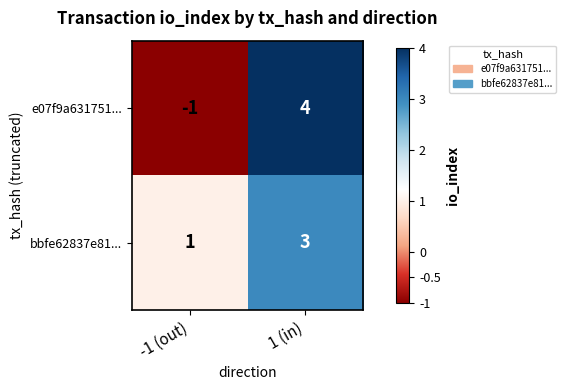

What is the difference between the e07f9a631751... values at -1 (out) and 1 (in)?

5